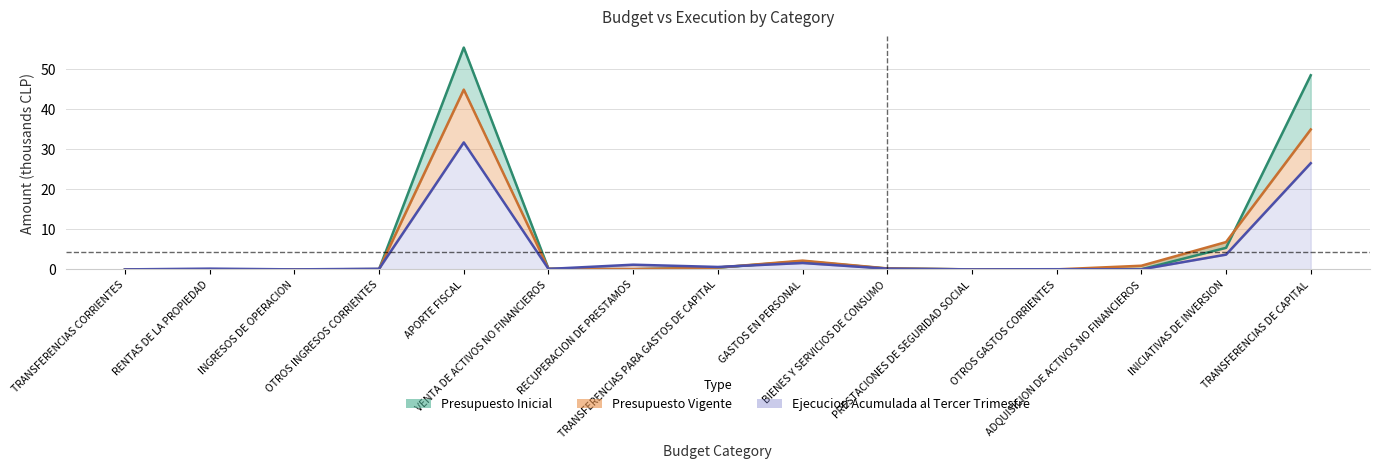

What is the maximum value shown in the chart?

55.3